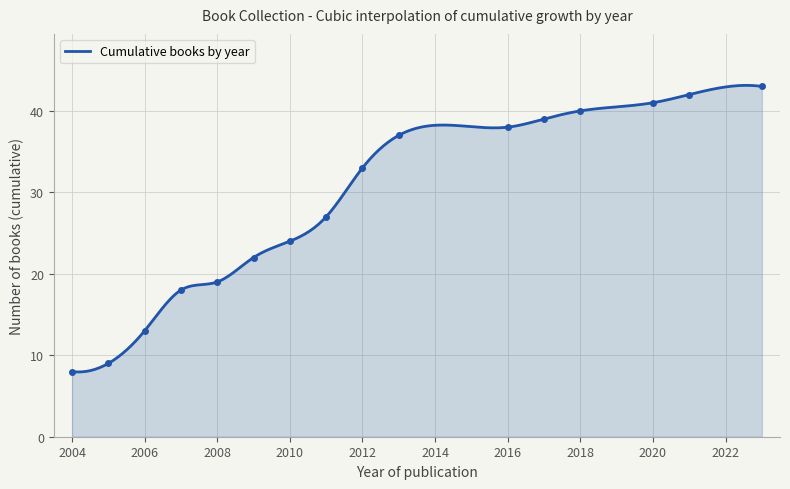

What is the minimum value for Cumulative books by year?

7.9